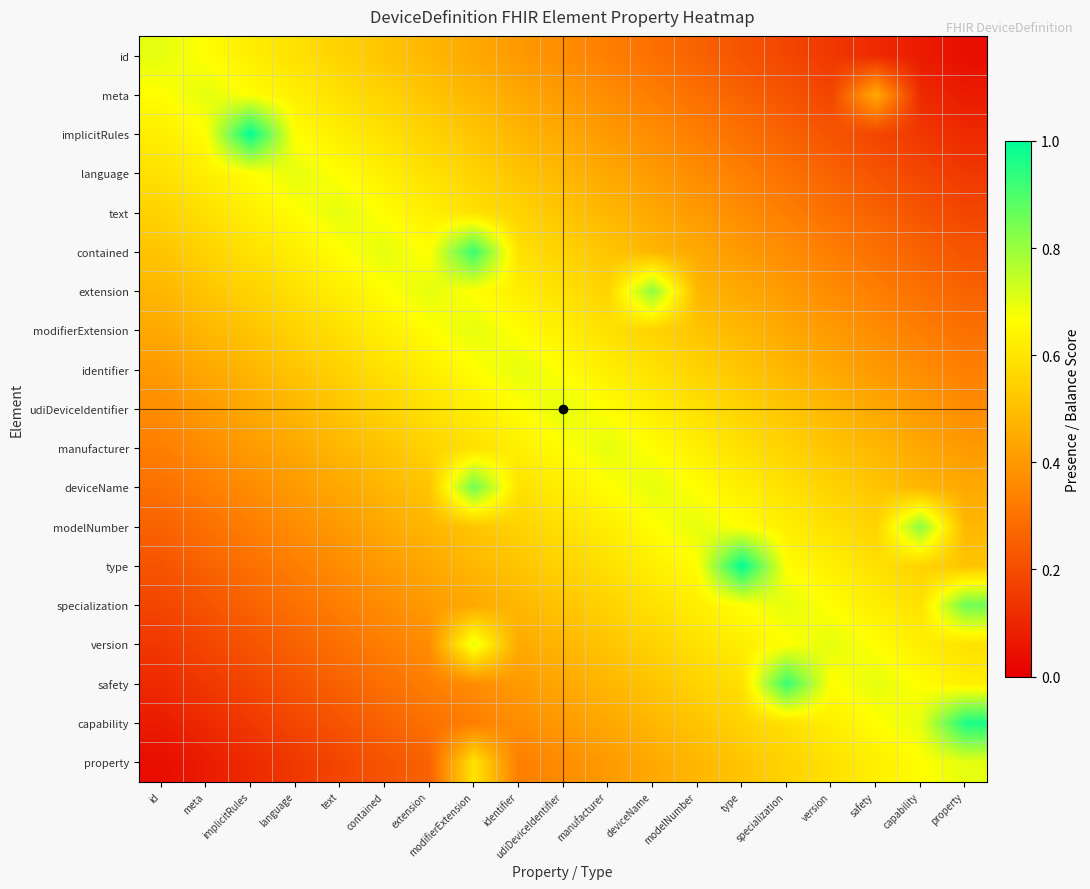

List the series in order of their peak value, lowest first.

id, meta, language, text, modifierExtension, identifier, udiDeviceIdentifier, manufacturer, property, version, extension, modelNumber, deviceName, specialization, contained, safety, capability, implicitRules, type